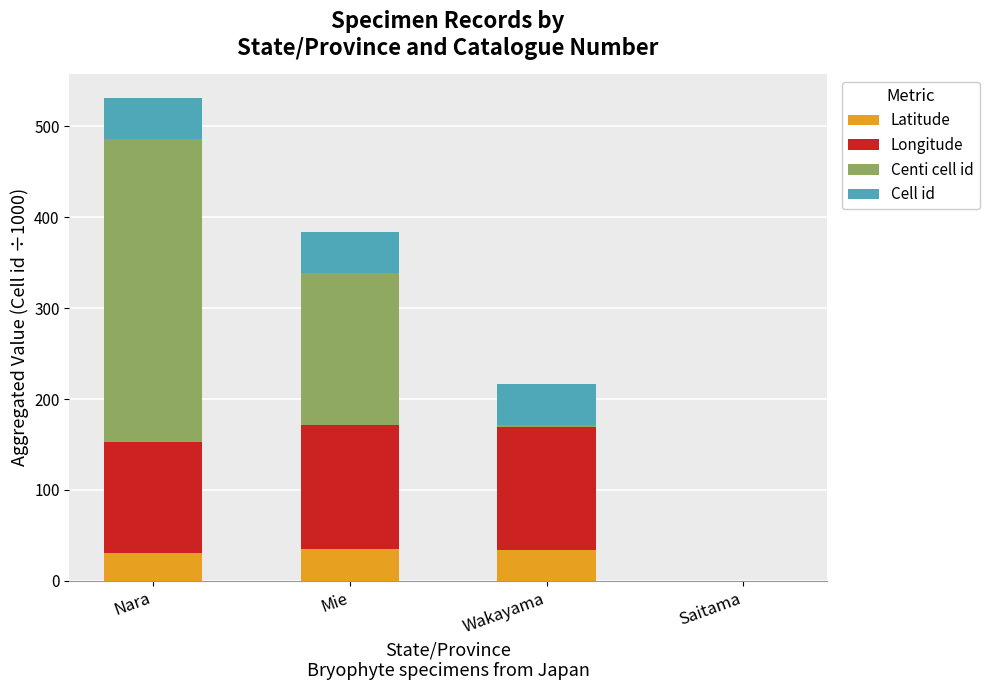

What is the highest value of the Latitude series?

34.6